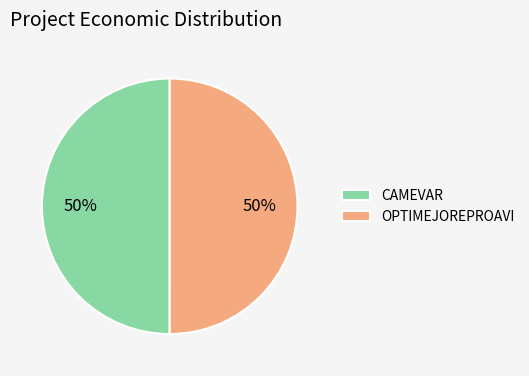

True or false: CAMEVAR accounts for 42% of the total.

False